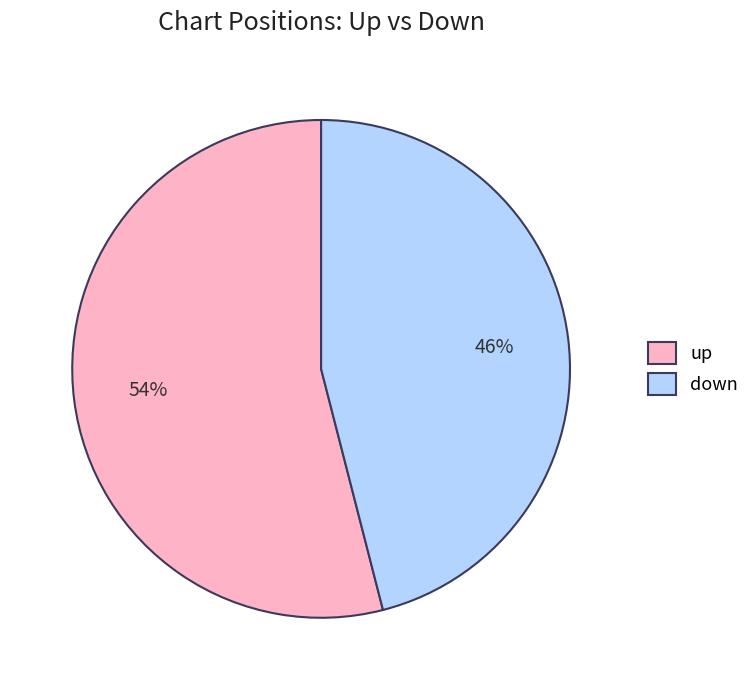

Count the number of slices in the pie.

2